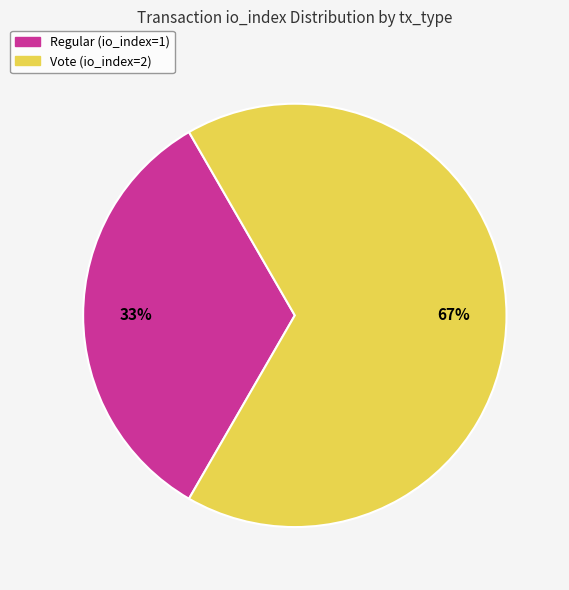

To the nearest percent, what is the combined percentage of Regular (io_index=1) and Vote (io_index=2)?

100%